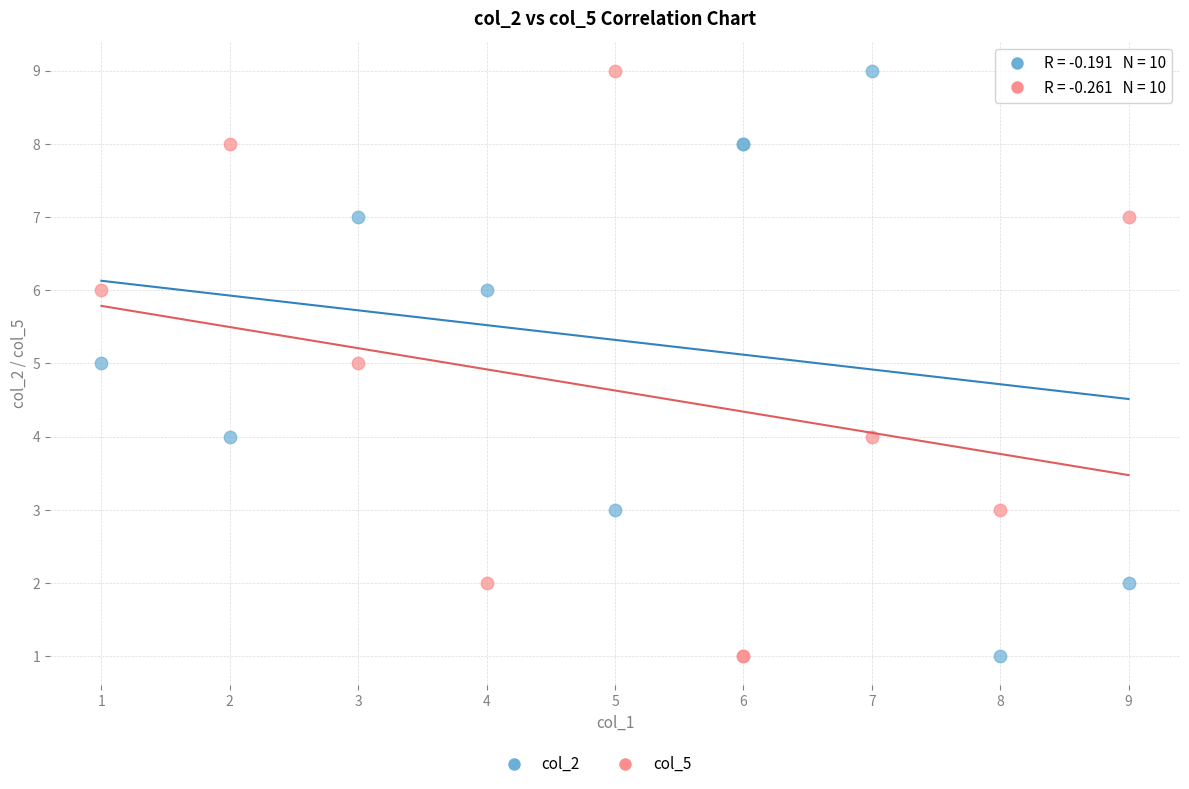

What is the X range (max minus min) for the scatter plot?

8